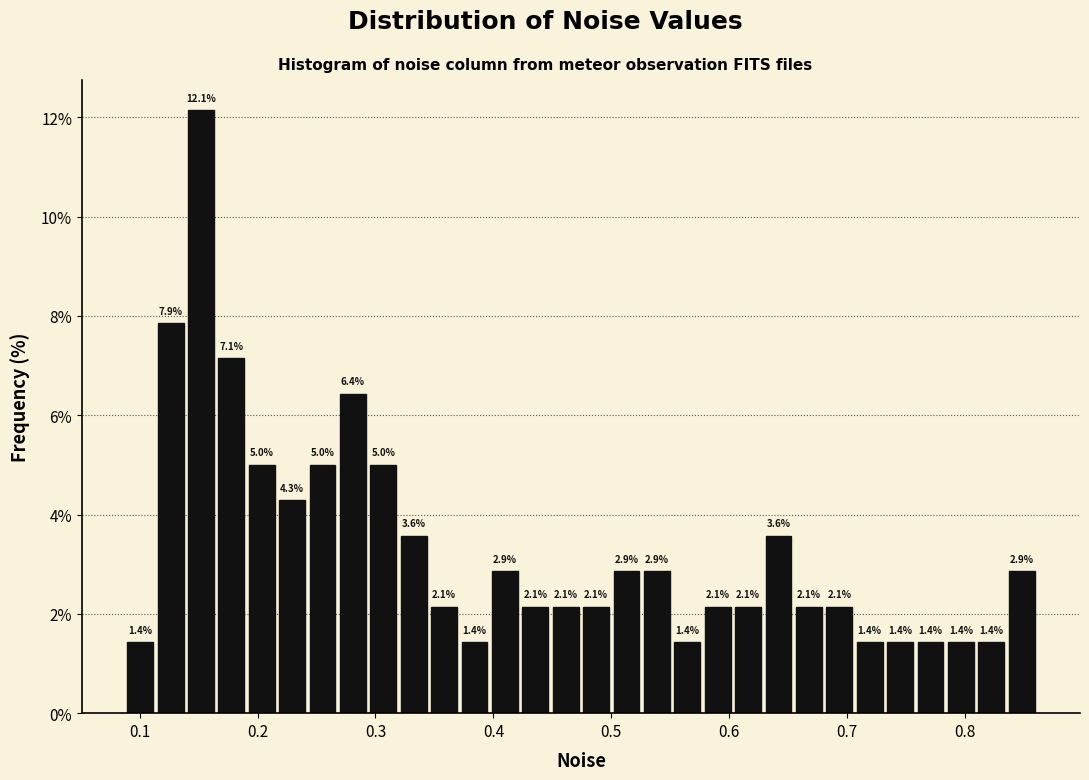

Read against the x-axis, roughly where is the centre of the tallest bar?

0.15